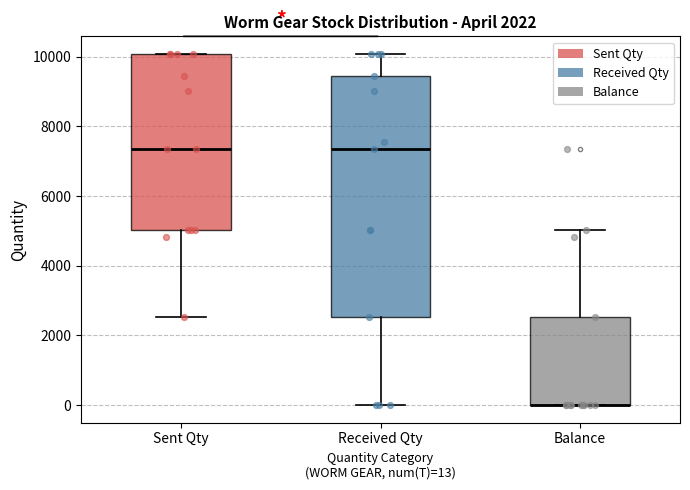

Reading left to right, read every box against the y-axis: the position of its median line, the range the box covers, and the ends of its whiskers. The values are not printed on the chart, so give them approximately, as read against the axis.

Sent Qty: median 7400, box 5000 to 10000, whiskers 2600 to 10000
Received Qty: median 7400, box 2600 to 9400, whiskers 0 to 10000
Balance: median 0 (drawn on the box's lower edge), box 0 to 2600, whiskers 0 to 5000